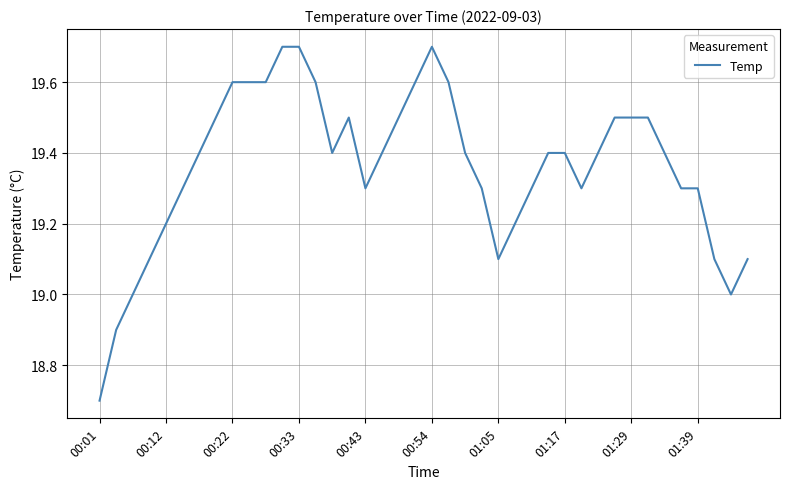

What is the minimum value shown in the chart?

18.7